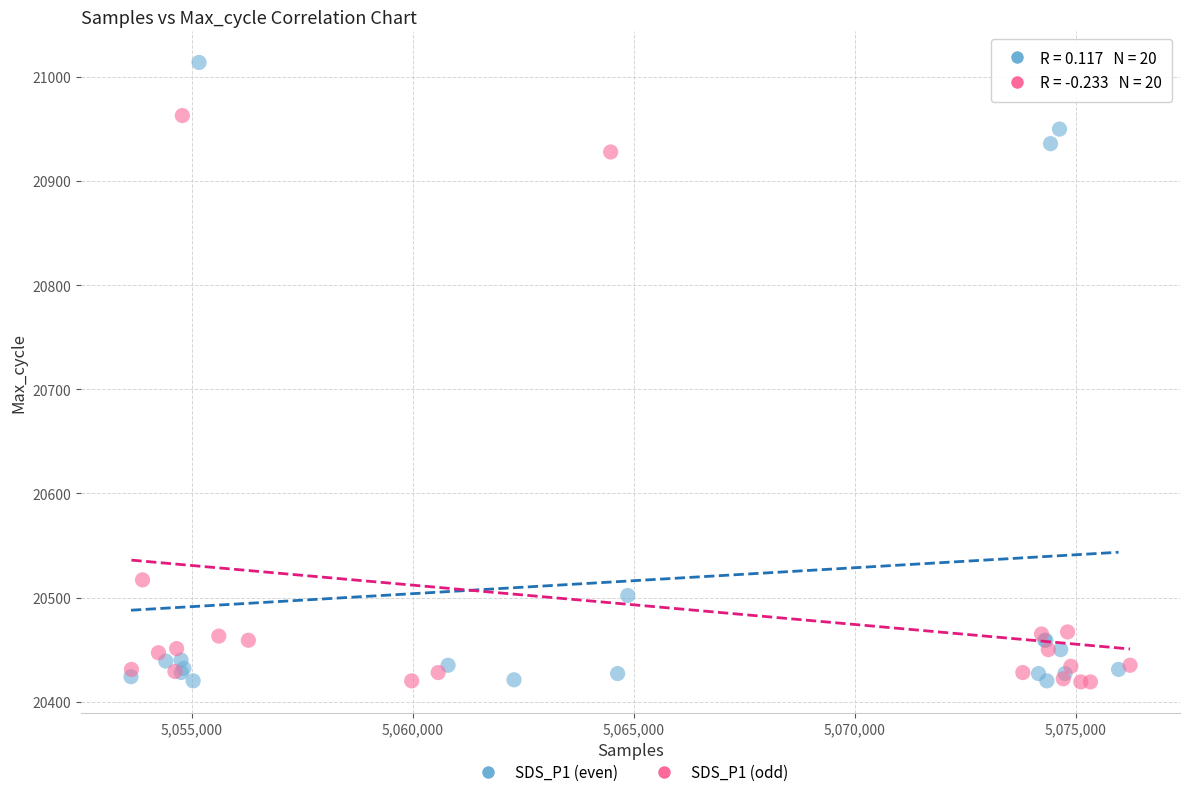

What are all the series names shown in the legend?

SDS_P1 (even), SDS_P1 (odd)